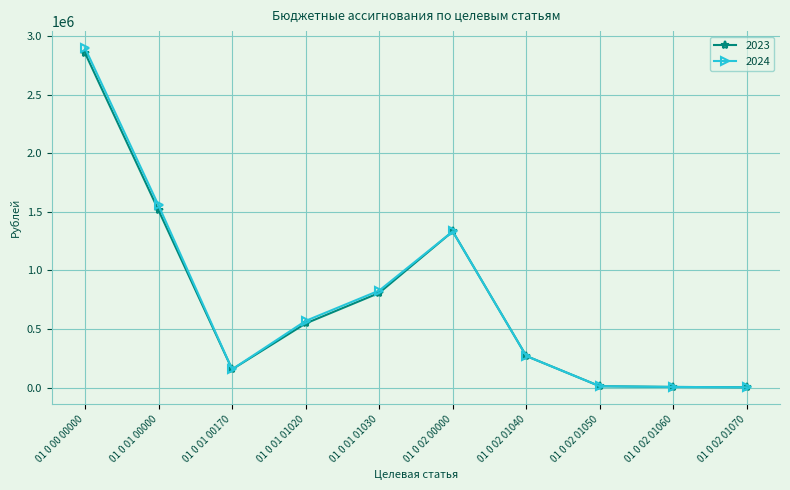

What is the difference between the 2024 values at 01 0 02 01050 and 01 0 01 01030?

816308